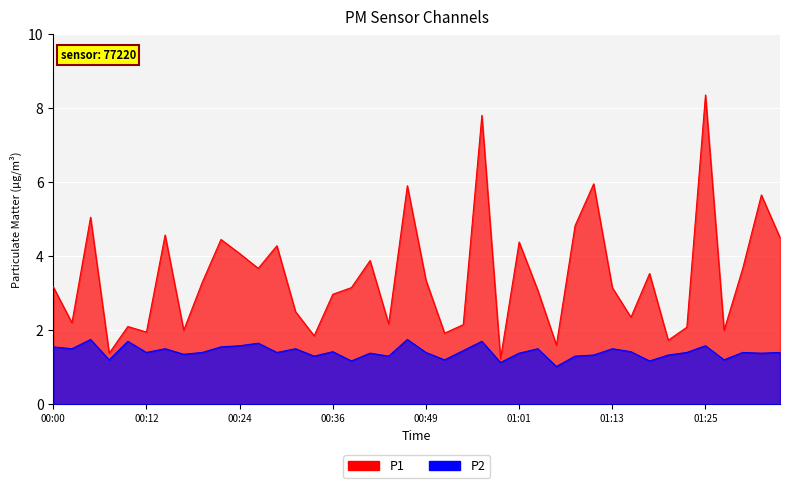

Is it true that P2 equals 0.8 at 01:35?

False